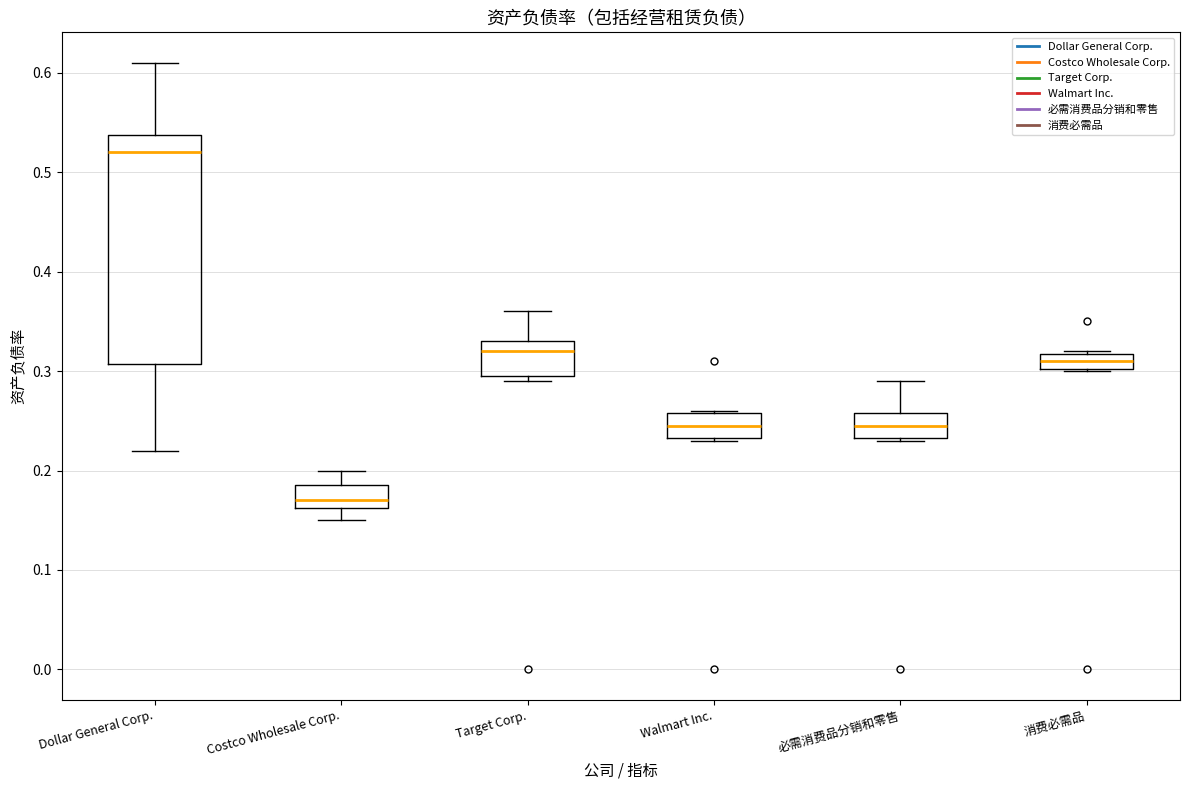

Where does the median line of the box for 必需消费品分销和零售 sit on the y-axis? The values are not printed on the chart, so give them approximately, as read against the axis.

0.25